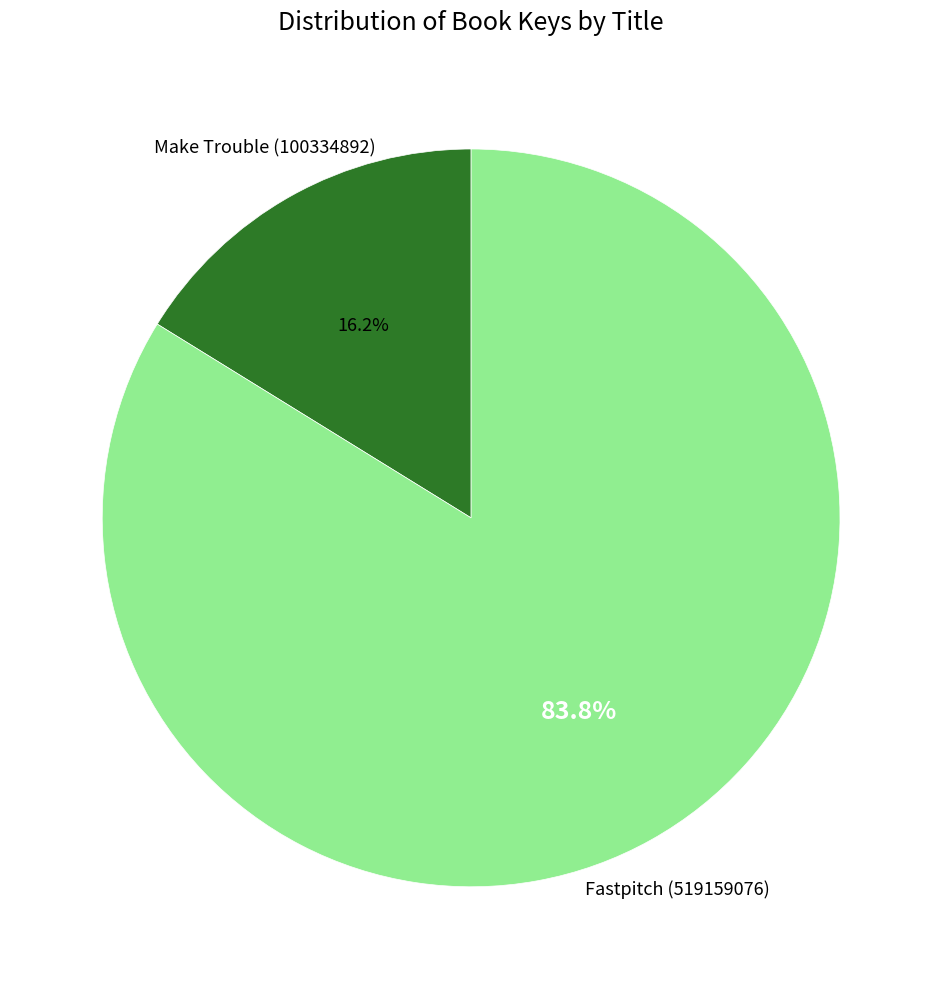

Is there any slice that represents more than half of the pie?

Yes